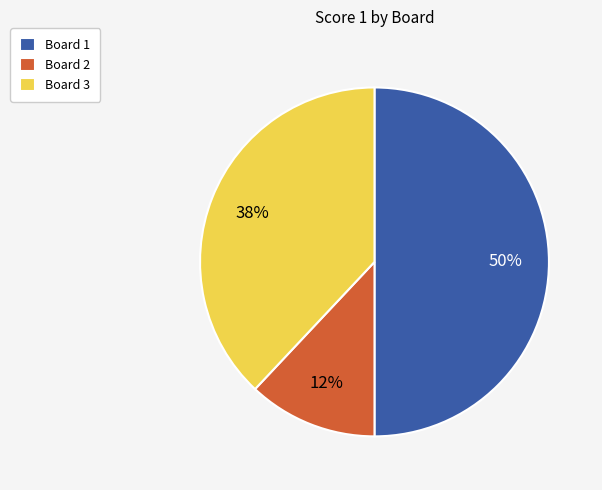

To the nearest percent, what is the average slice percentage?

33%